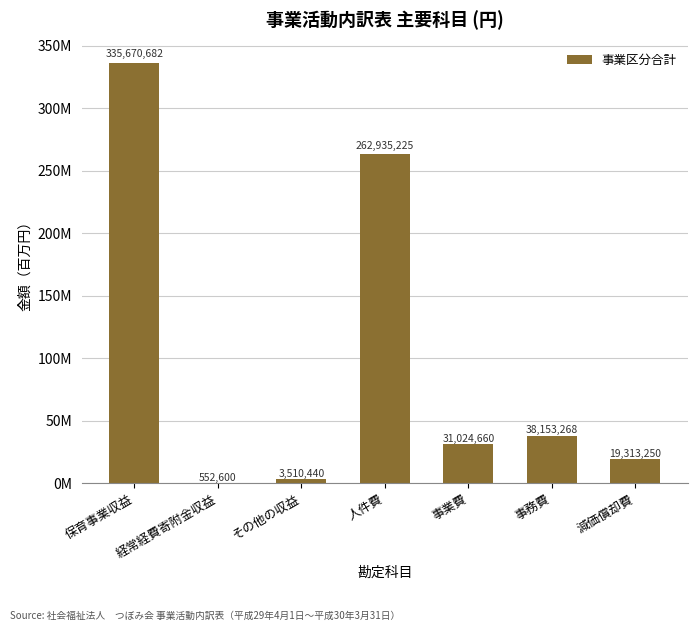

List the labels in order of value, largest first.

保育事業収益, 人件費, 事務費, 事業費, 減価償却費, その他の収益, 経常経費寄附金収益